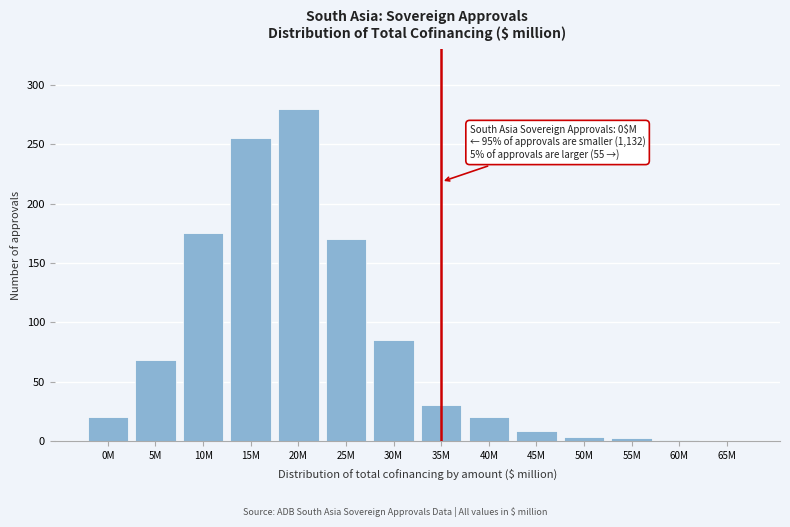

At which label is the value closest to 140?

25M